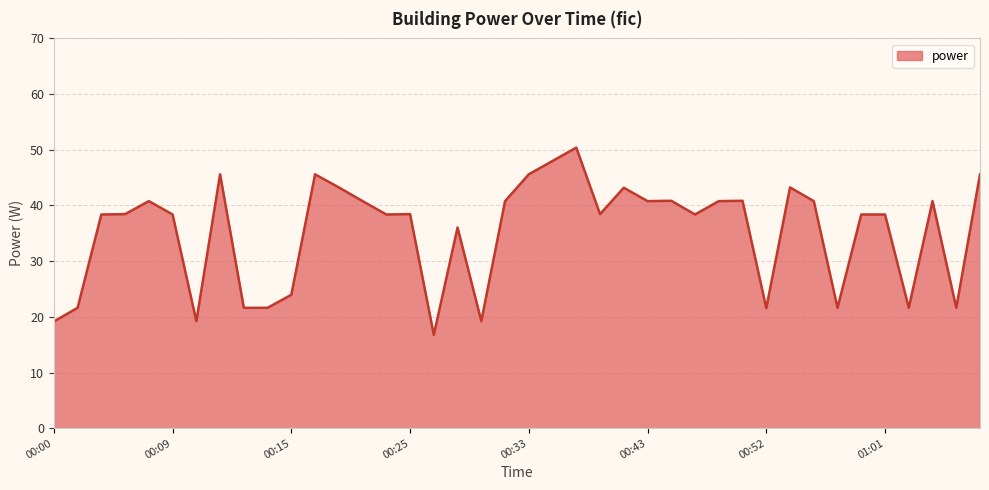

Reading left to right, what are all the values shown in this chart?

19.2	21.6	38.4	38.4	40.8	38.4	19.2	45.6	21.6	21.6	24.0	45.6	43.2	40.8	38.4	38.4	16.8	36.0	19.2	40.8	45.6	48.0	50.4	38.4	43.2	40.8	40.8	38.4	40.8	40.8	21.6	43.2	40.8	21.6	38.4	38.4	21.6	40.8	21.6	45.6